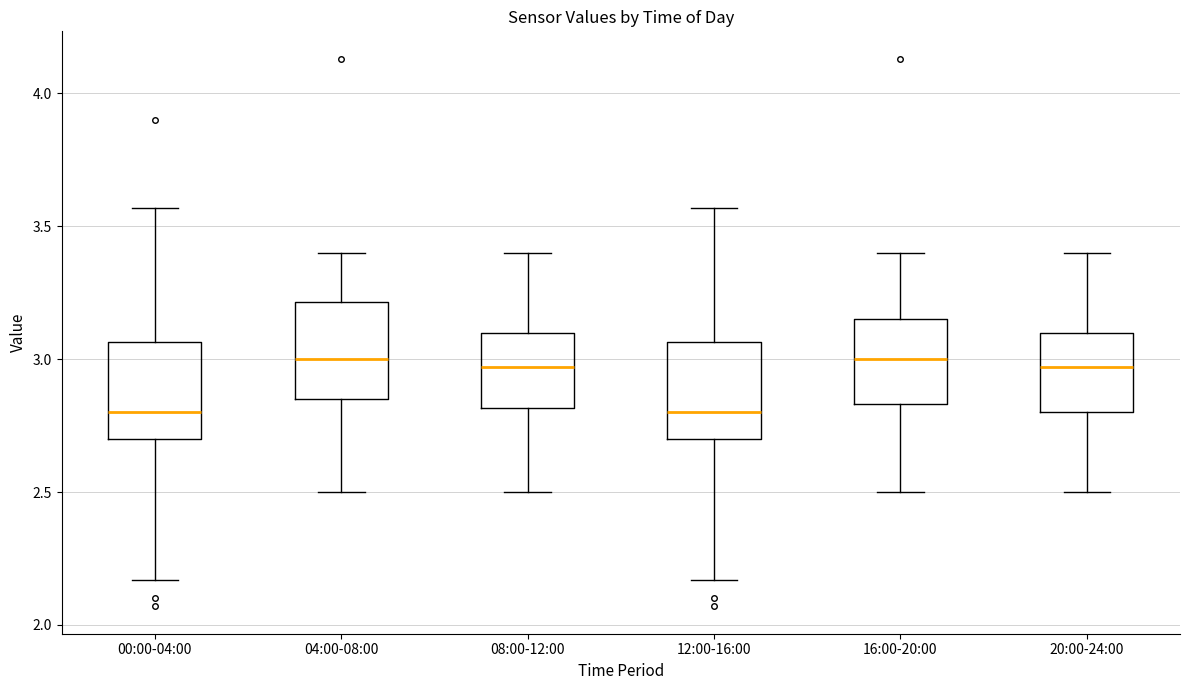

Reading left to right, transcribe this box plot: for each box, give where its median line is, the range the box spans, and where its two whiskers end, as read against the y-axis. The values are not printed on the chart, so give them approximately, as read against the axis.

00:00-04:00: median 2.80, box 2.70 to 3.05, whiskers 2.15 to 3.55
04:00-08:00: median 3.00, box 2.85 to 3.20, whiskers 2.50 to 3.40
08:00-12:00: median 2.95, box 2.80 to 3.10, whiskers 2.50 to 3.40
12:00-16:00: median 2.80, box 2.70 to 3.05, whiskers 2.15 to 3.55
16:00-20:00: median 3.00, box 2.85 to 3.15, whiskers 2.50 to 3.40
20:00-24:00: median 2.95, box 2.80 to 3.10, whiskers 2.50 to 3.40